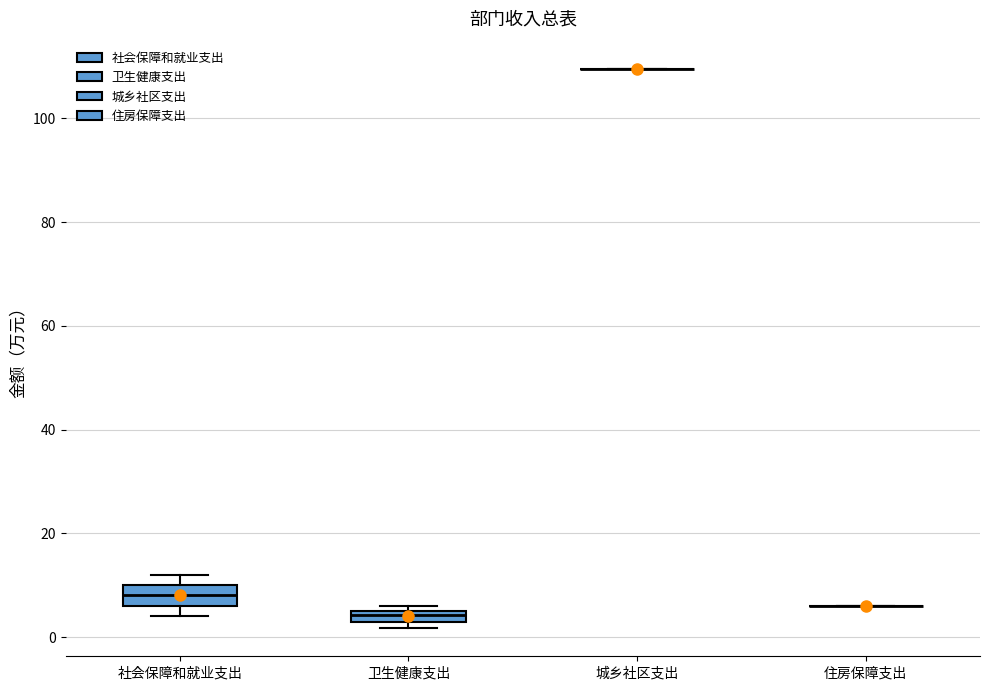

Where is the upper edge of the box for 卫生健康支出 on the y-axis? The values are not printed on the chart, so give them approximately, as read against the axis.

6